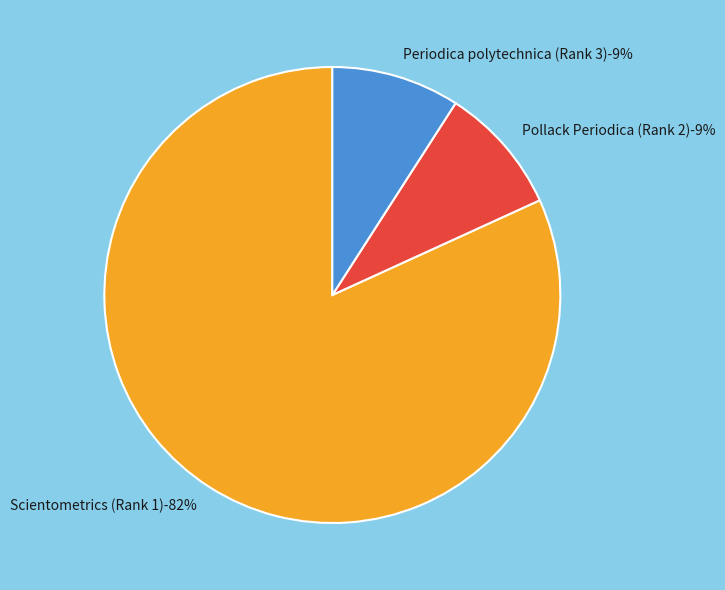

Is it true that Scientometrics (Rank 1) is 82% of the pie?

True